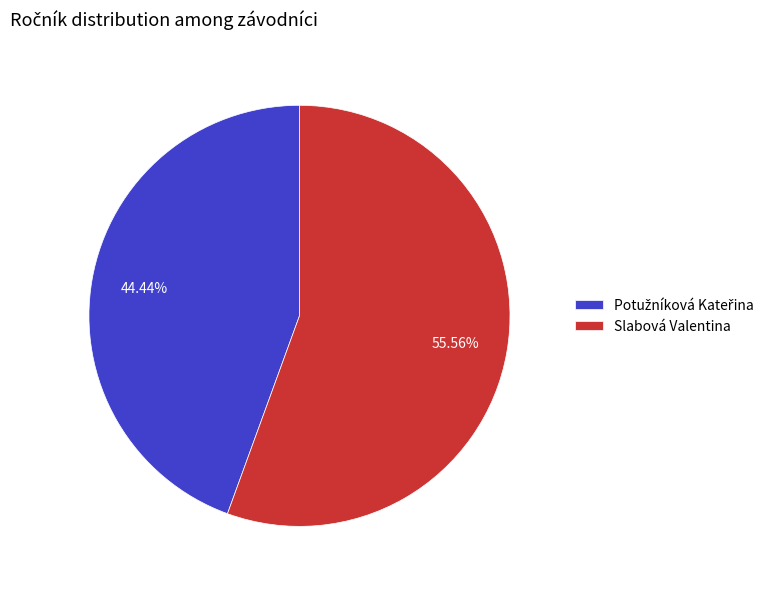

Which slice is the largest?

Slabová Valentina